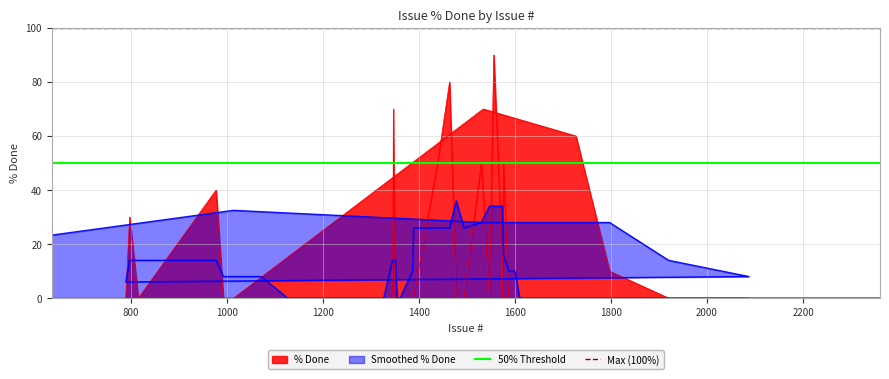

Is the value of 50% Threshold at 800 greater than the value of Max (100%) at 800?

No